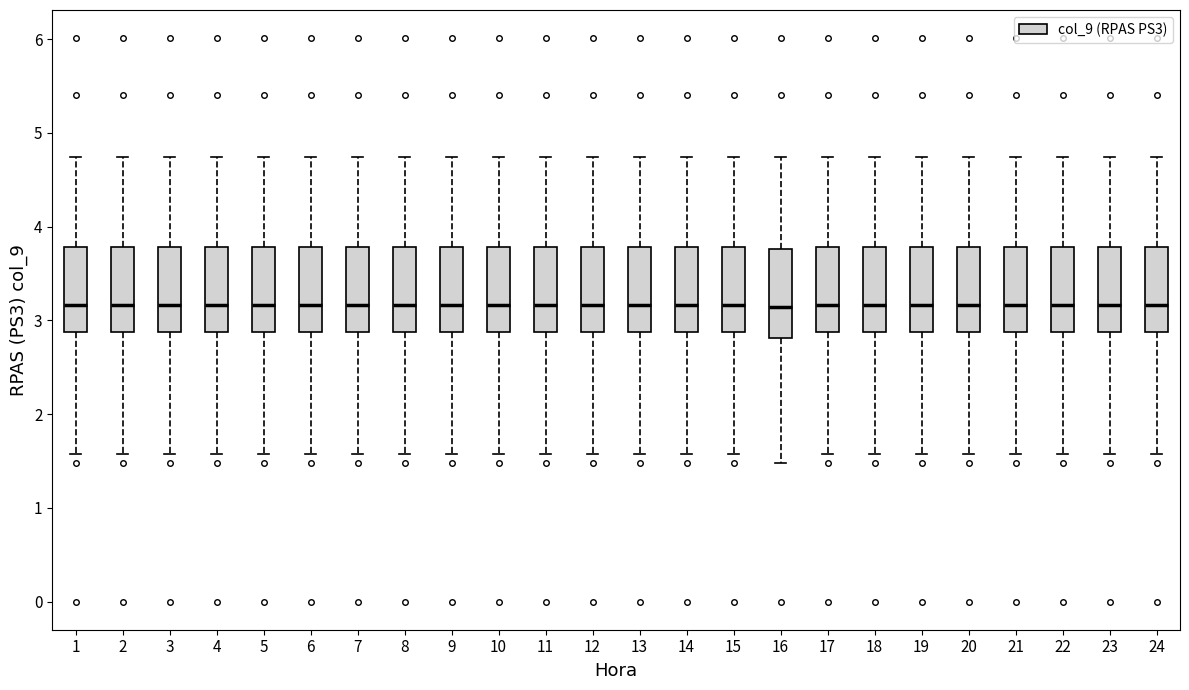

Where is the upper edge of the box at x = 12 on the y-axis? The values are not printed on the chart, so give them approximately, as read against the axis.

3.8